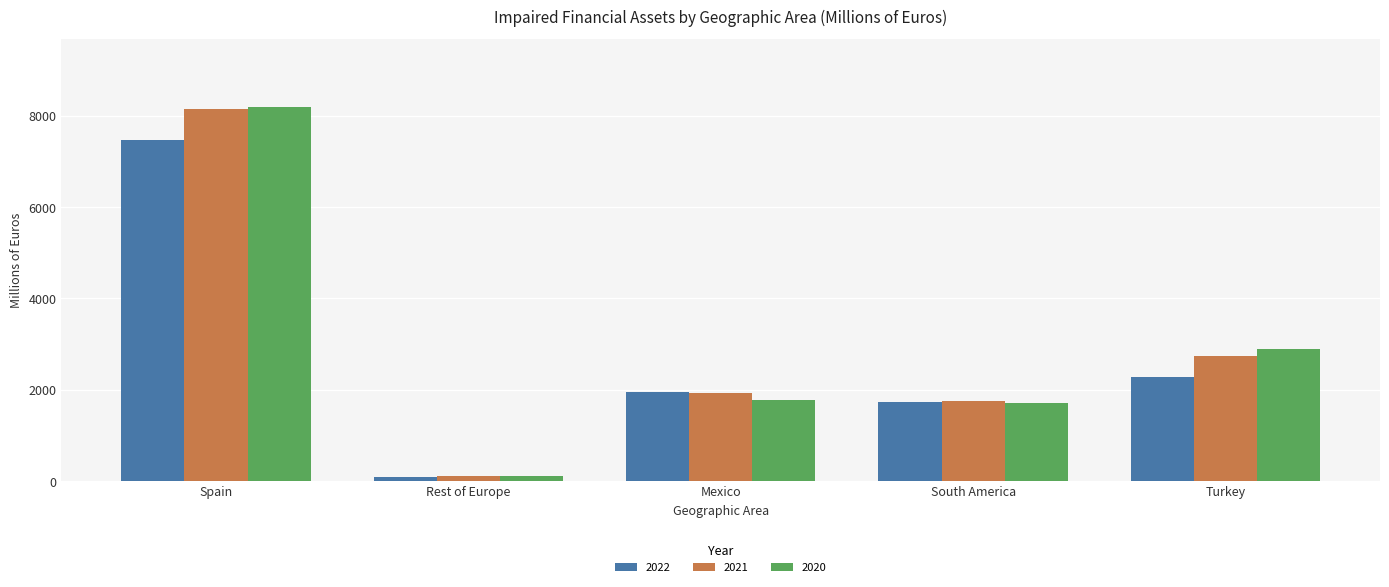

True or false: 2022 has a value of 12208 at Spain.

False